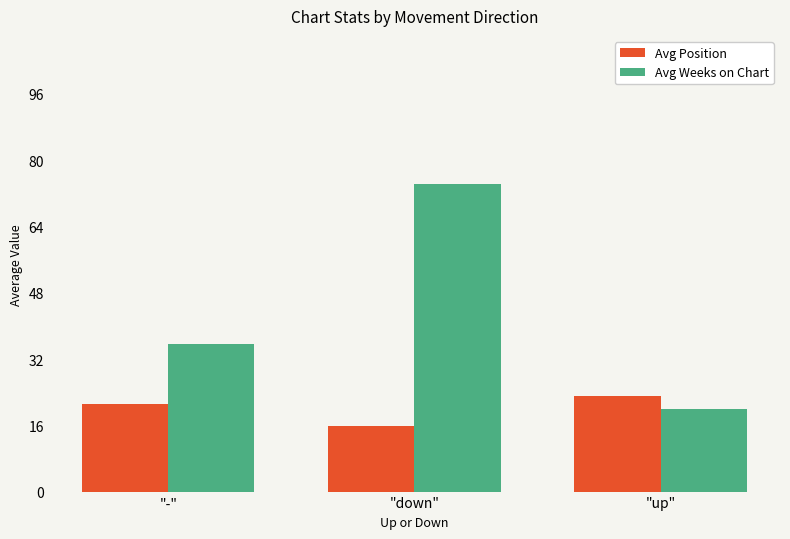

At which category does the chart reach its minimum across all series?

"down"